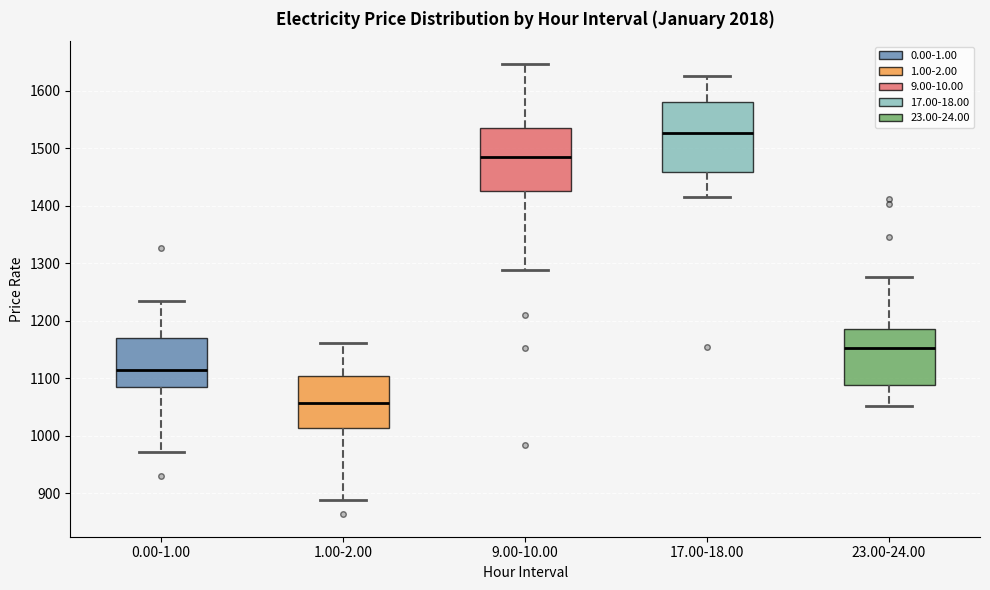

Reading left to right, transcribe this box plot: for each box, give where its median line is, the range the box spans, and where its two whiskers end, as read against the y-axis. The values are not printed on the chart, so give them approximately, as read against the axis.

0.00-1.00: median 1110, box 1090 to 1170, whiskers 970 to 1240
1.00-2.00: median 1060, box 1010 to 1100, whiskers 890 to 1160
9.00-10.00: median 1480, box 1430 to 1540, whiskers 1290 to 1650
17.00-18.00: median 1530, box 1460 to 1580, whiskers 1420 to 1630
23.00-24.00: median 1150, box 1090 to 1190, whiskers 1050 to 1280